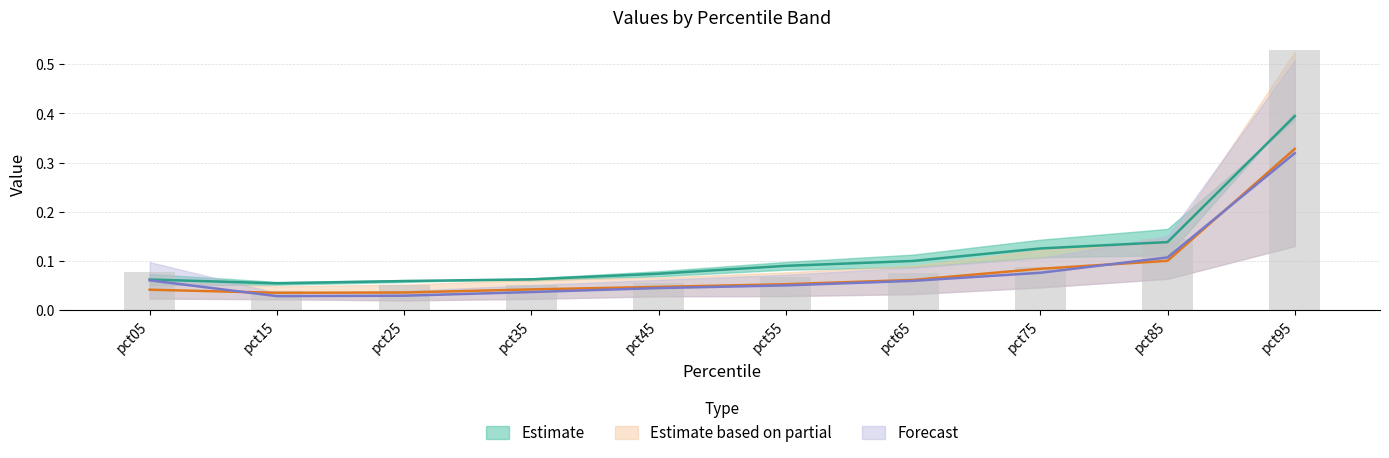

Where is Apr nearest to the value 0?

pct15